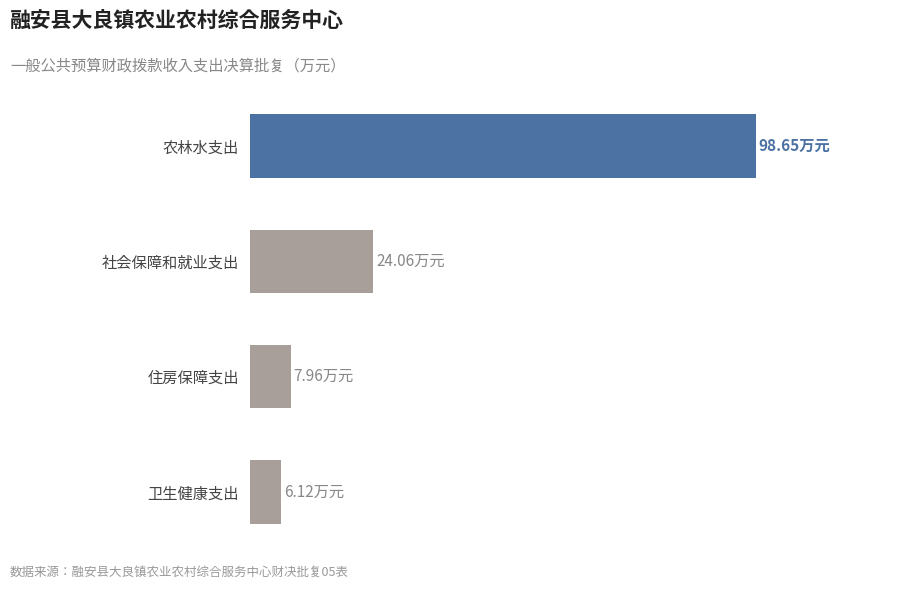

How many values exceed 24?

2